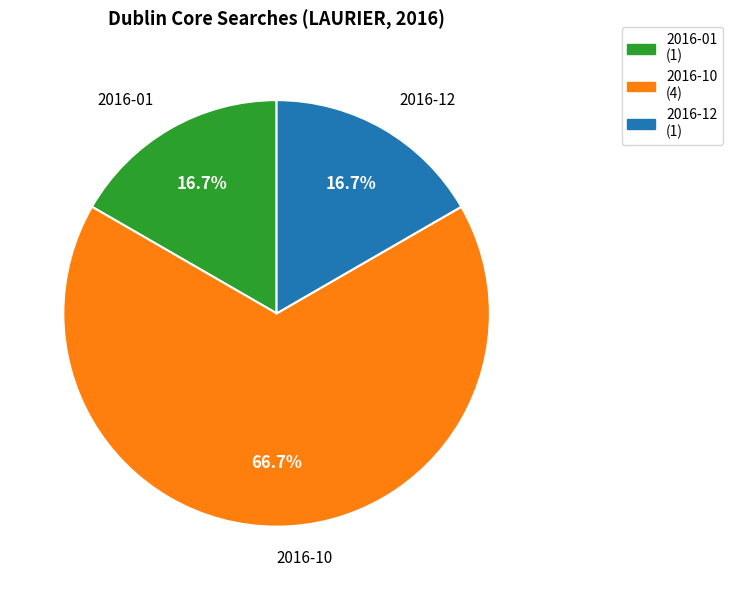

Is there any slice that represents more than half of the pie?

Yes